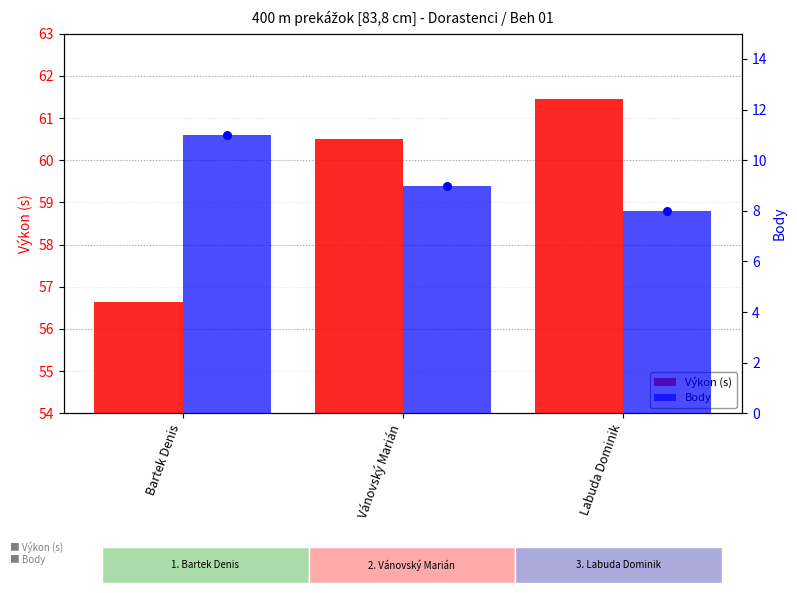

Which series has the largest total across all categories?

Výkon (s)